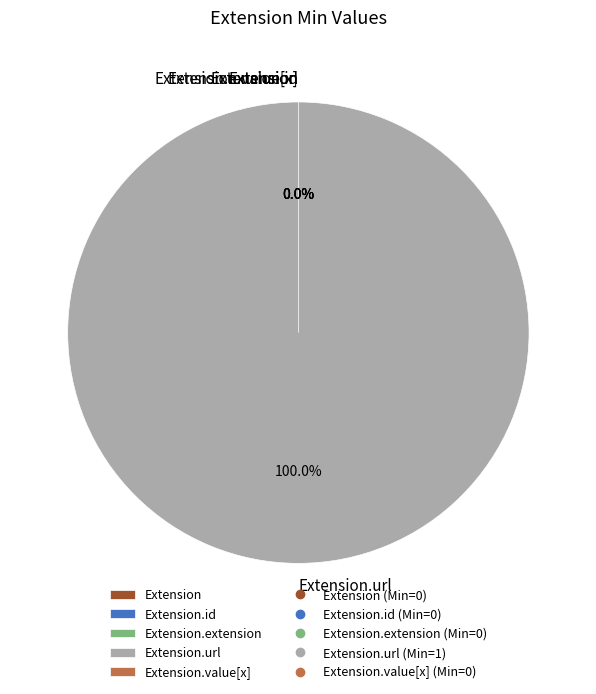

Does any single category account for the majority?

Yes